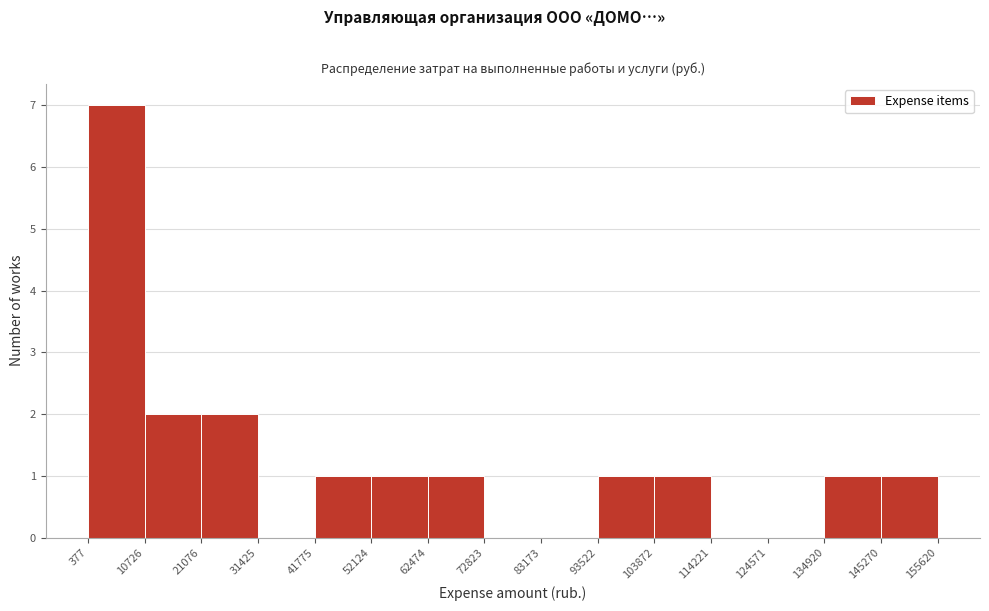

Reading left to right, transcribe this chart: for each bar, give the range it covers on the x-axis and its height. The values are not printed on the chart, so give them approximately, as read against the axis.

377 to 10726: 7
10726 to 21076: 2
21076 to 31425: 2
31425 to 41775: 0
41775 to 52124: 1
52124 to 62474: 1
62474 to 72823: 1
72823 to 83173: 0
83173 to 93522: 0
93522 to 103872: 1
103872 to 114221: 1
114221 to 124571: 0
124571 to 134920: 0
134920 to 145270: 1
145270 to 155620: 1